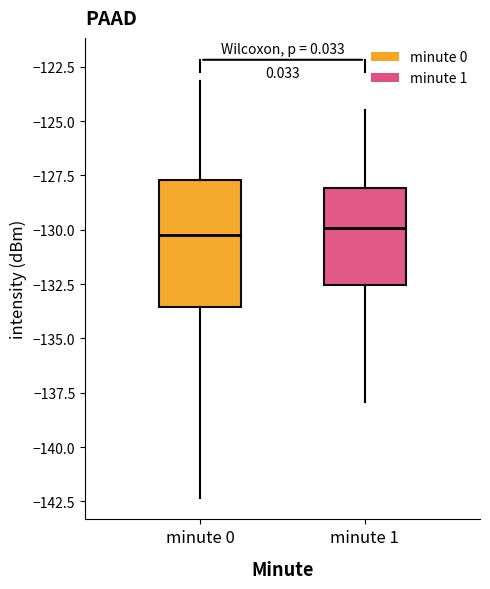

Where does the upper whisker of the box for minute 1 end on the y-axis? The values are not printed on the chart, so give them approximately, as read against the axis.

-124.5